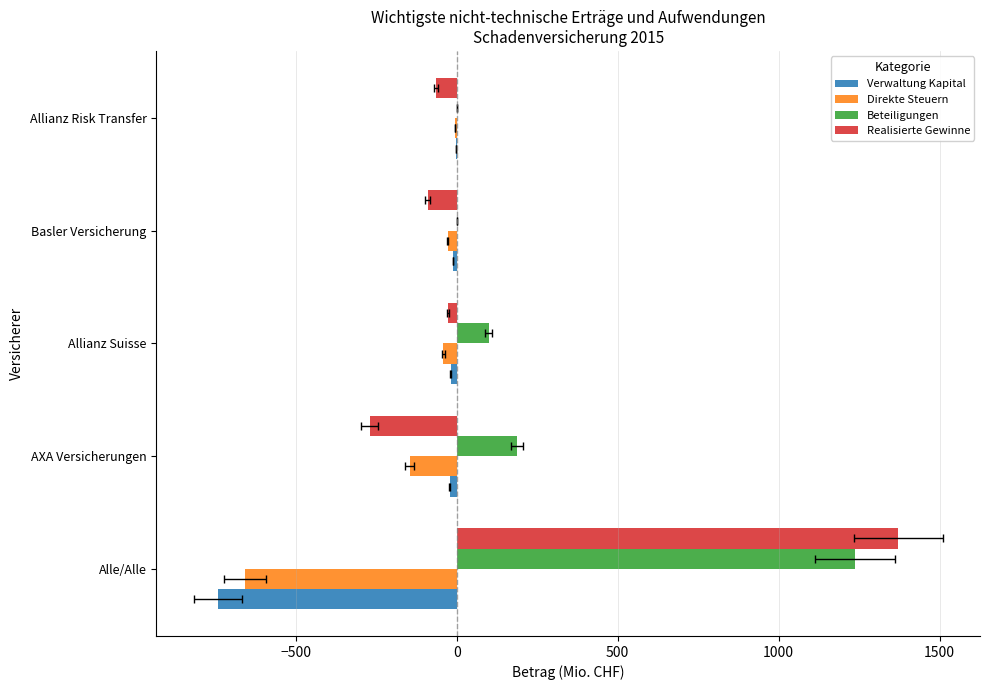

What is the maximum value for Verwaltung Kapital?

-1.7